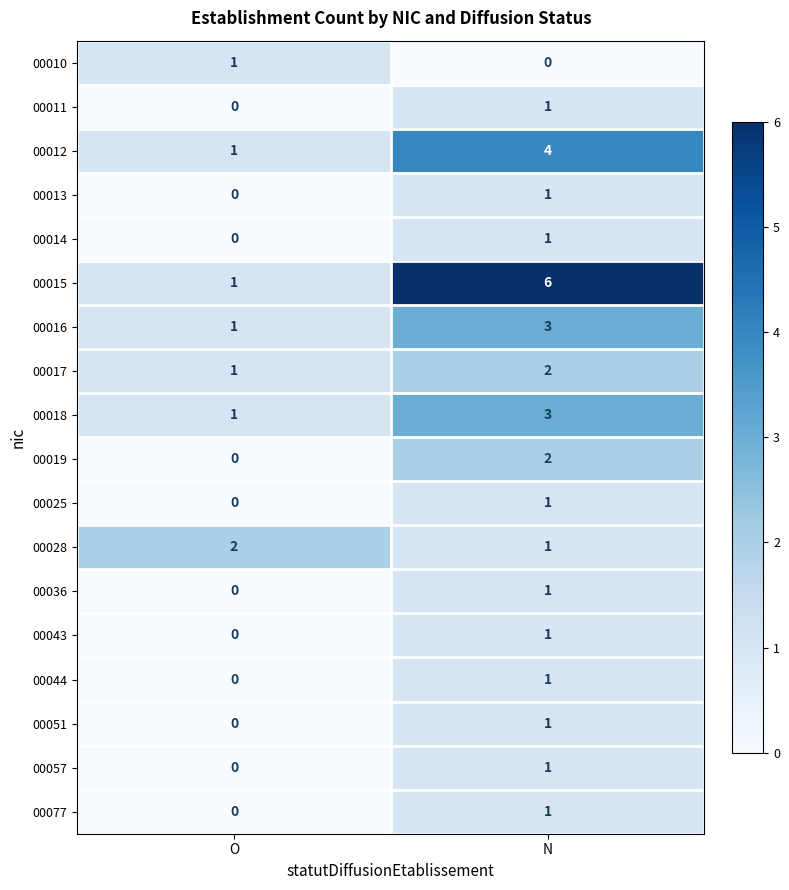

Which series has the largest total across all categories?

00015